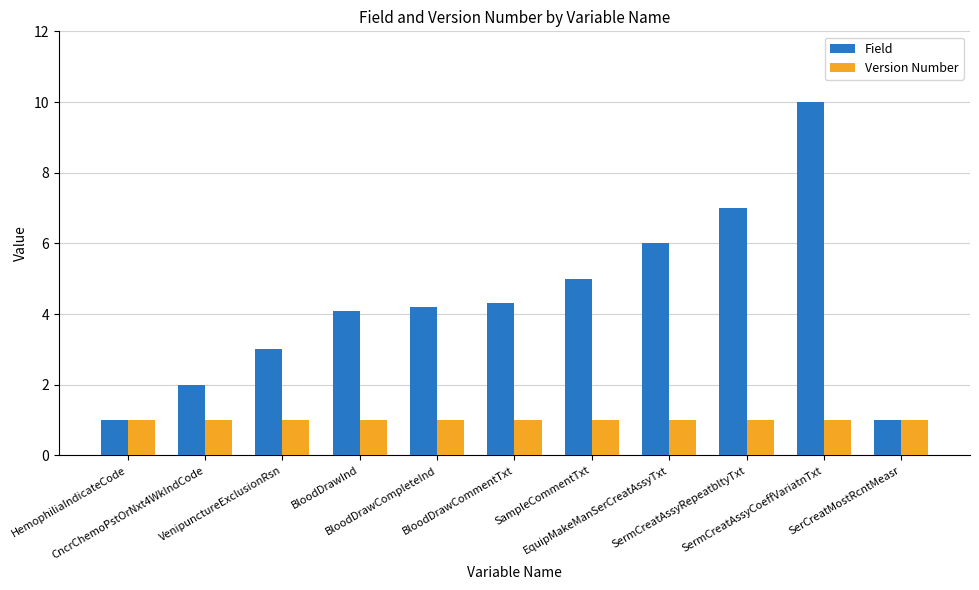

What is the sum of the Field values at BloodDrawCompleteInd and SampleCommentTxt?

9.2